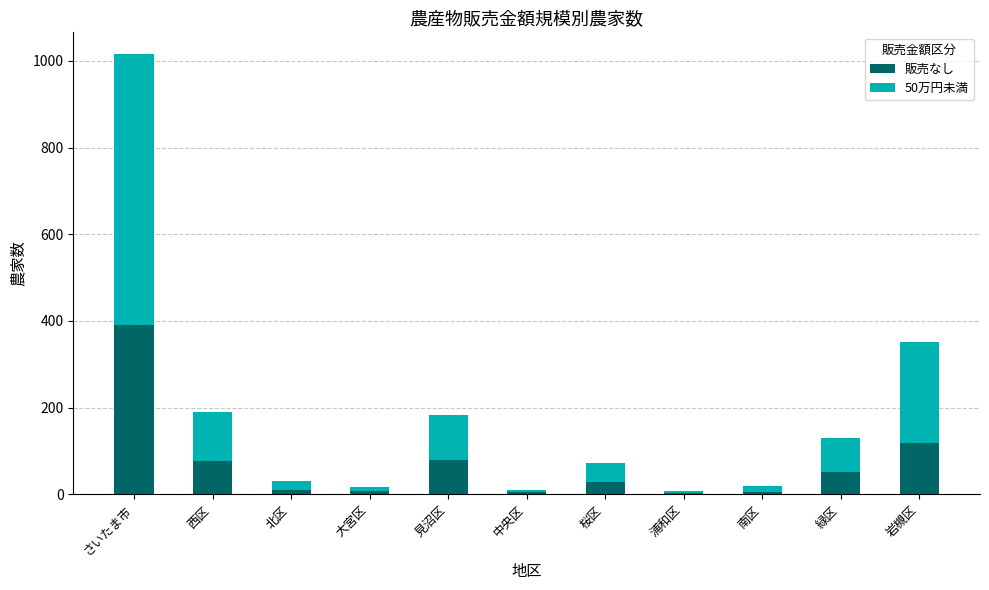

What is the highest value of the 販売なし series?

390